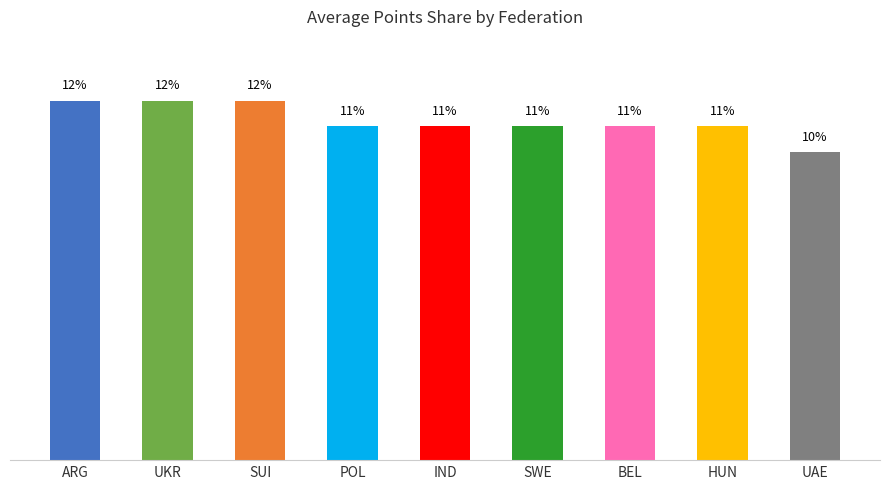

Which has a higher value, BEL or ARG?

ARG